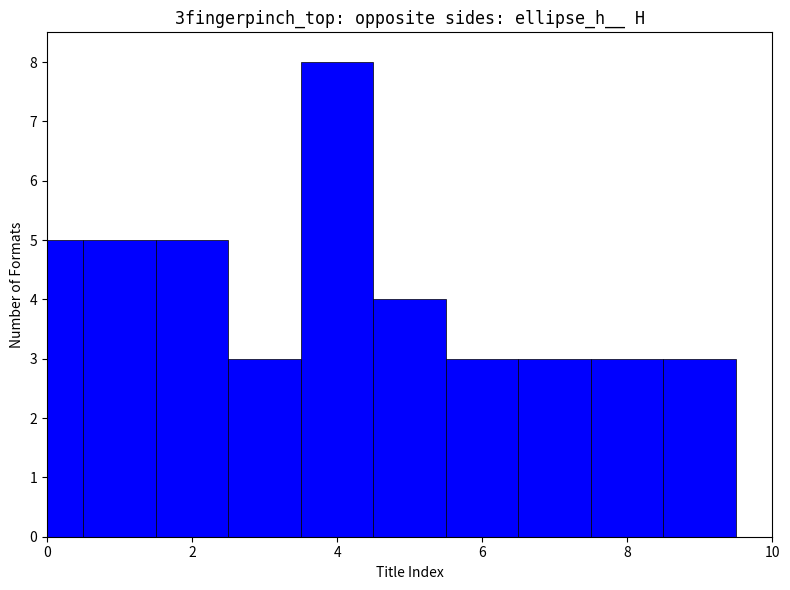

How many bars are there in total?

10